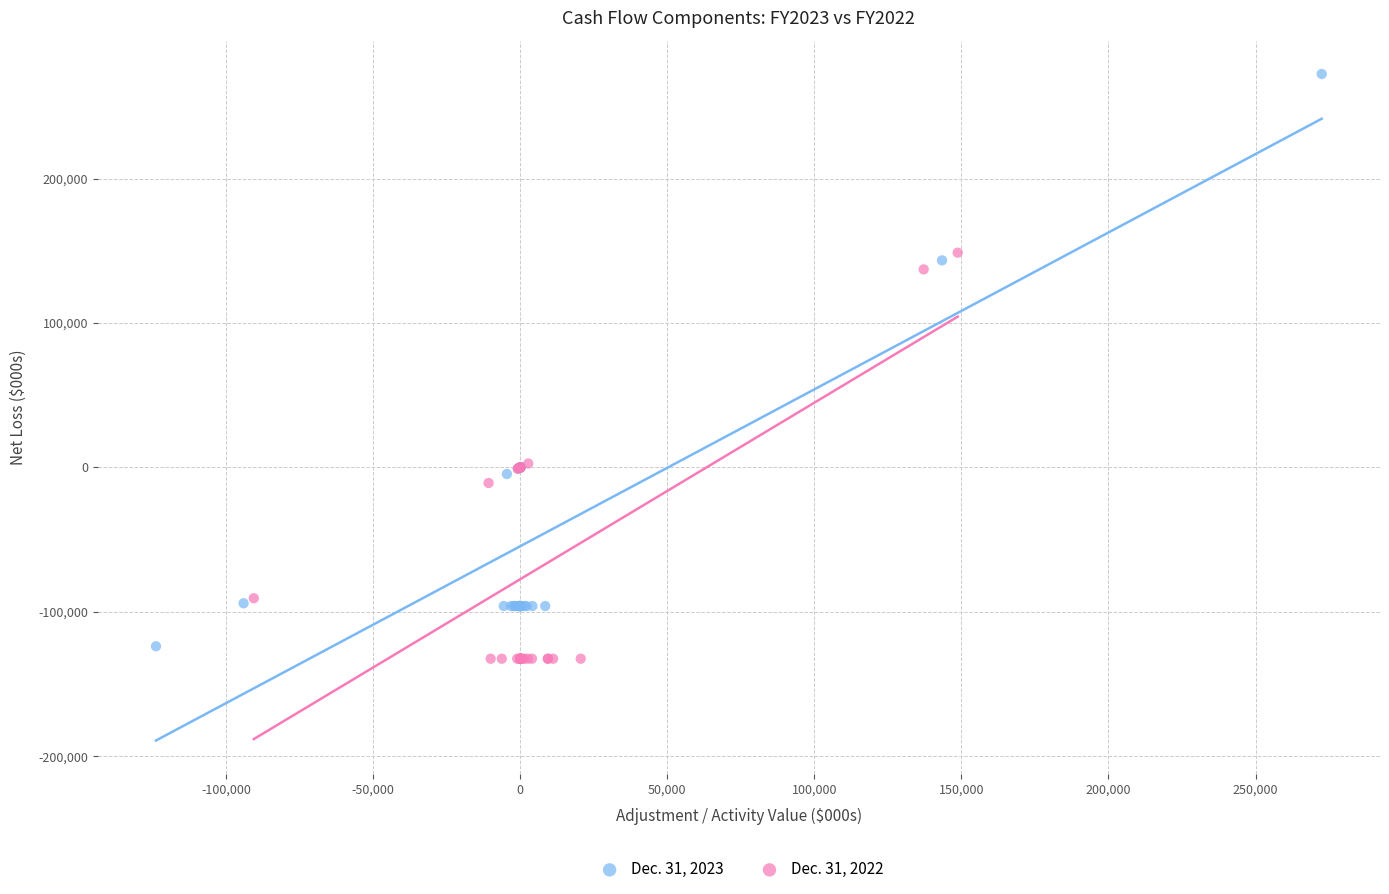

Which series contains the highest Y value?

Dec. 31, 2023